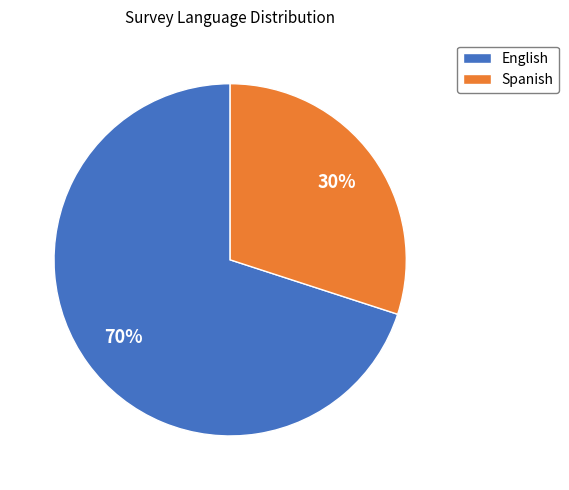

To the nearest percent, what percentage of the pie is Spanish?

30%